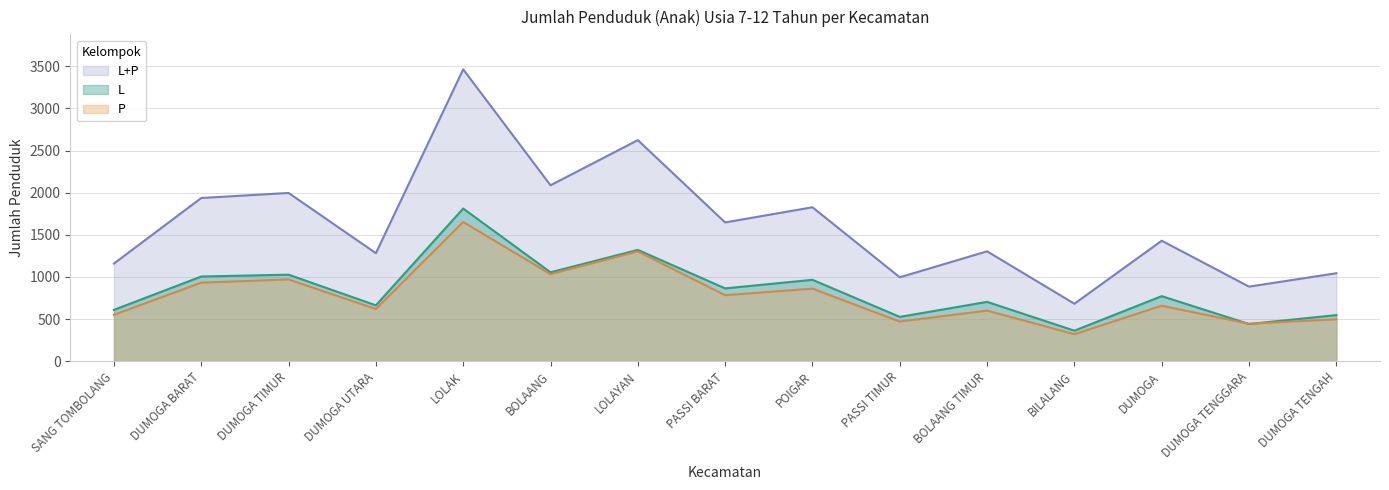

What is the average value of the L series?

845